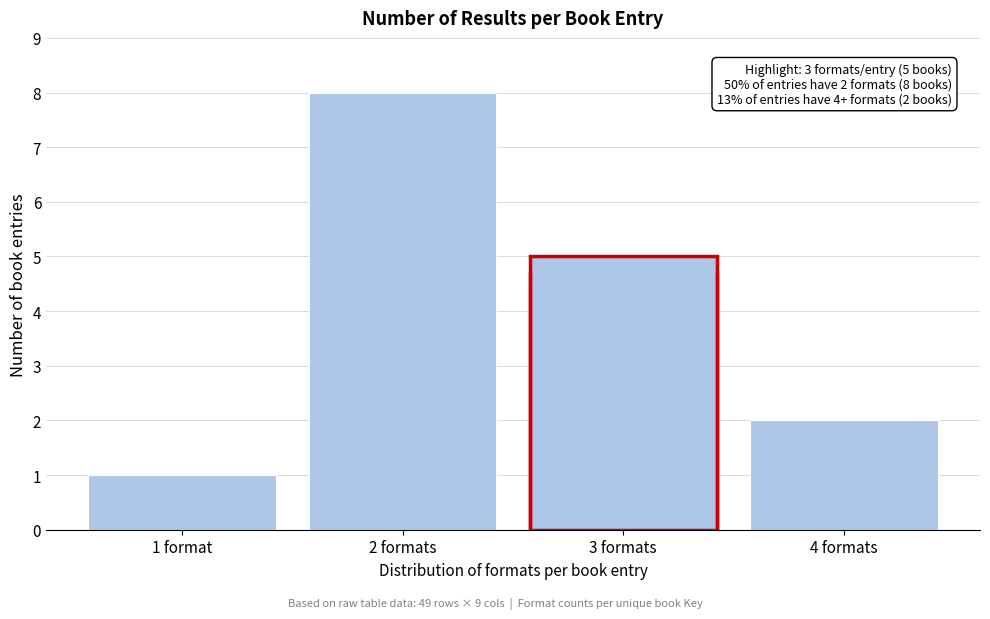

Reading left to right, extract all data points from this chart.

1	8	5	2